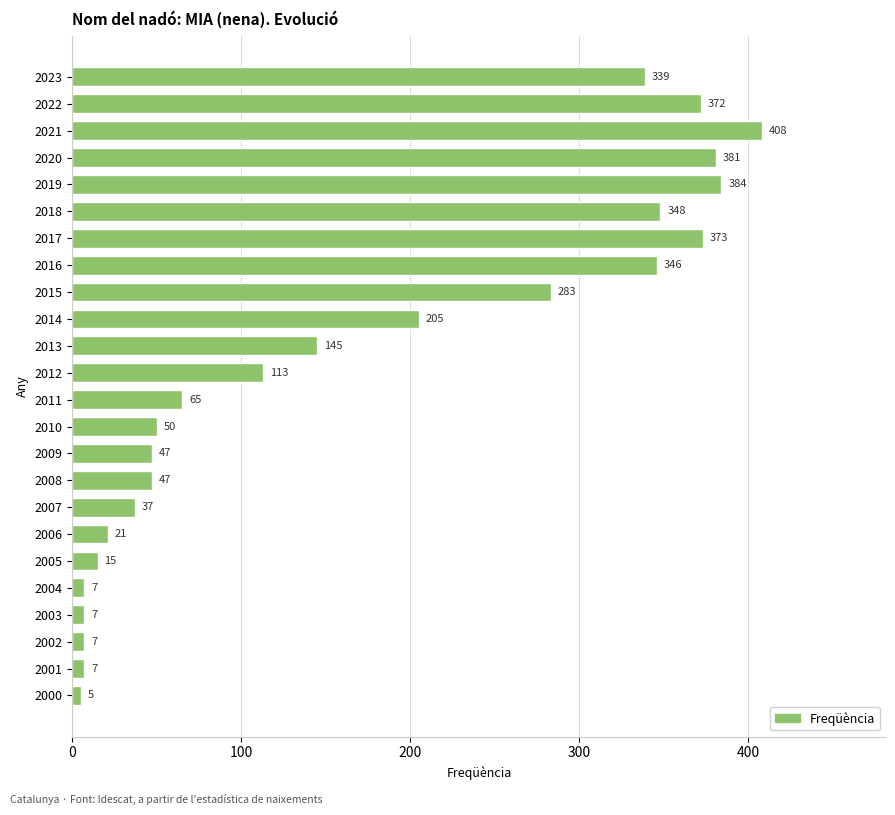

What is the ratio of the value at 2021 to the value at 2001?

58.3